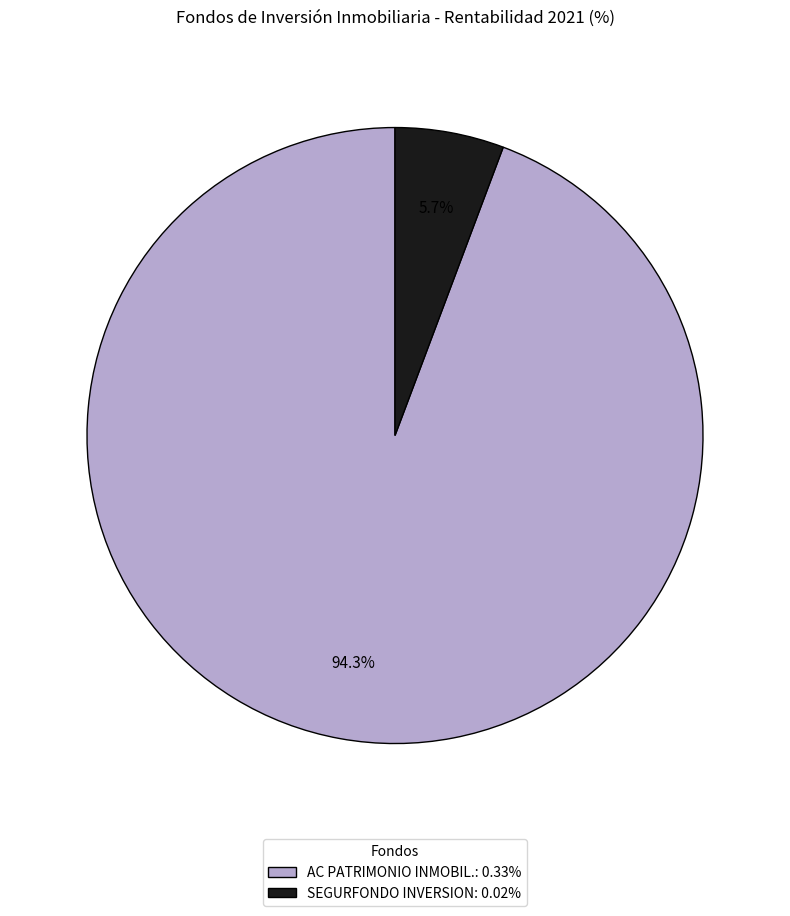

Is there any slice that represents more than half of the pie?

Yes